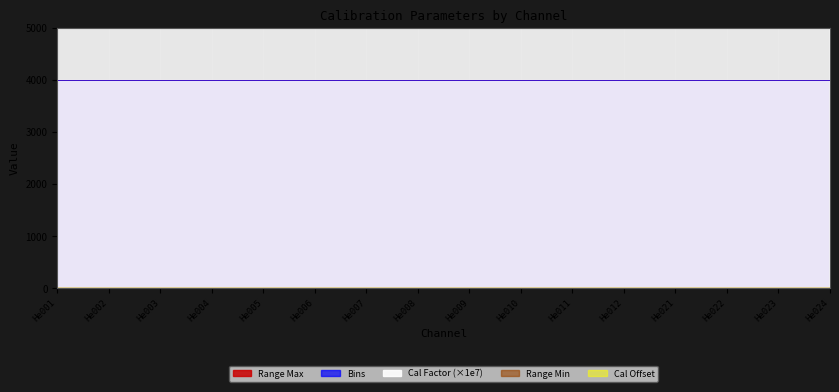

At which category does the chart reach its peak across all series?

He001